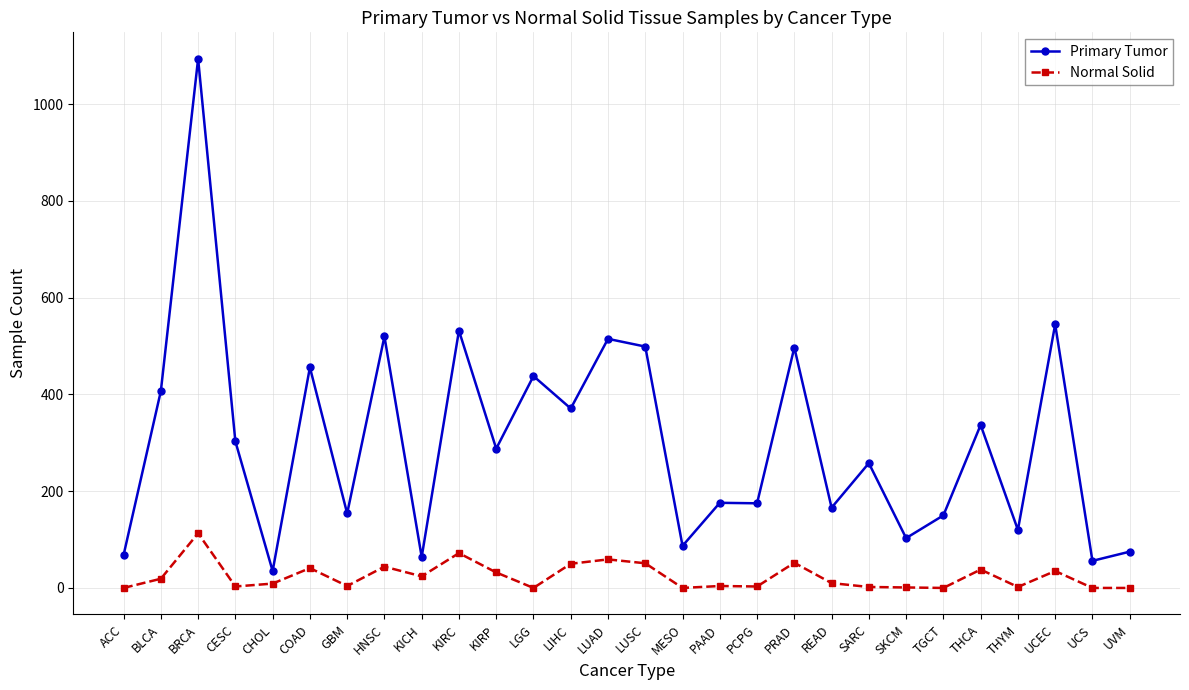

Rank the series by their average value, from highest to lowest.

Primary Tumor, Normal Solid